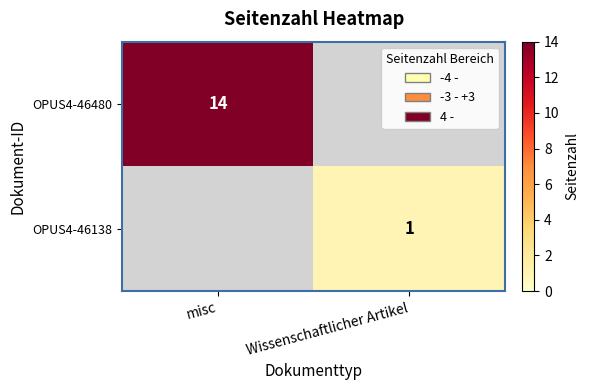

True or false: OPUS4-46480 has a value of 8 at misc.

False